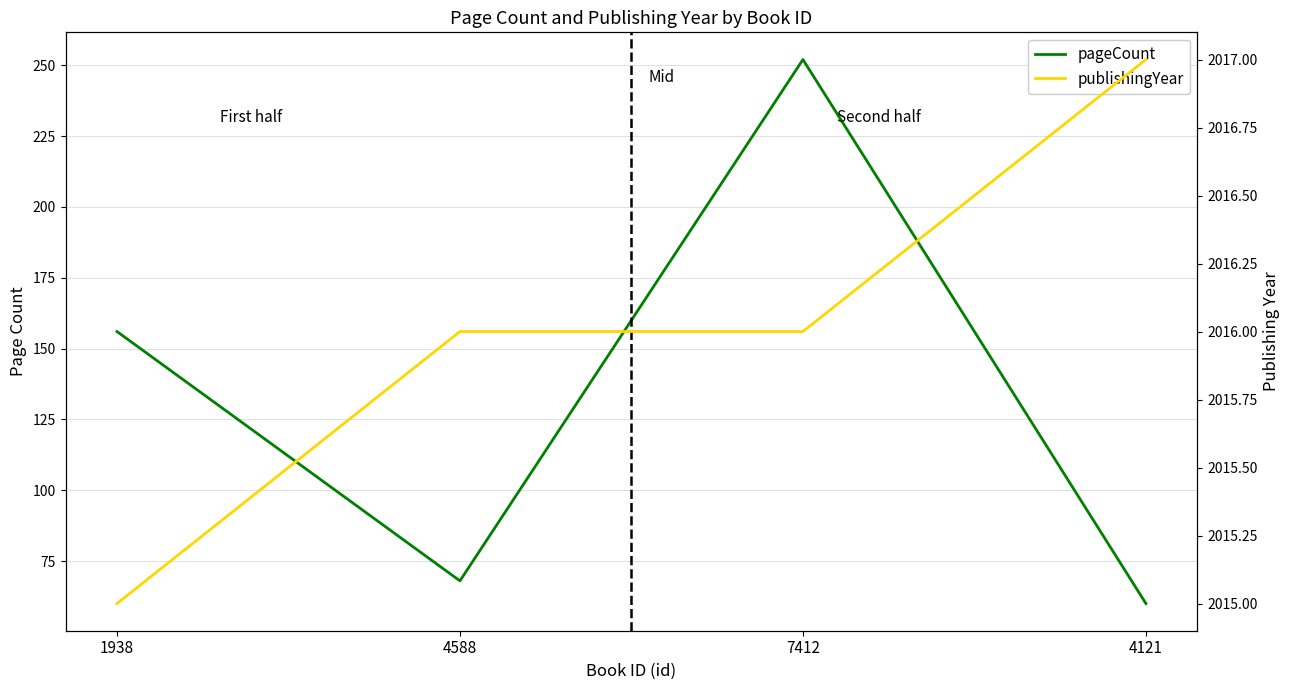

How many lines are shown in the chart?

2